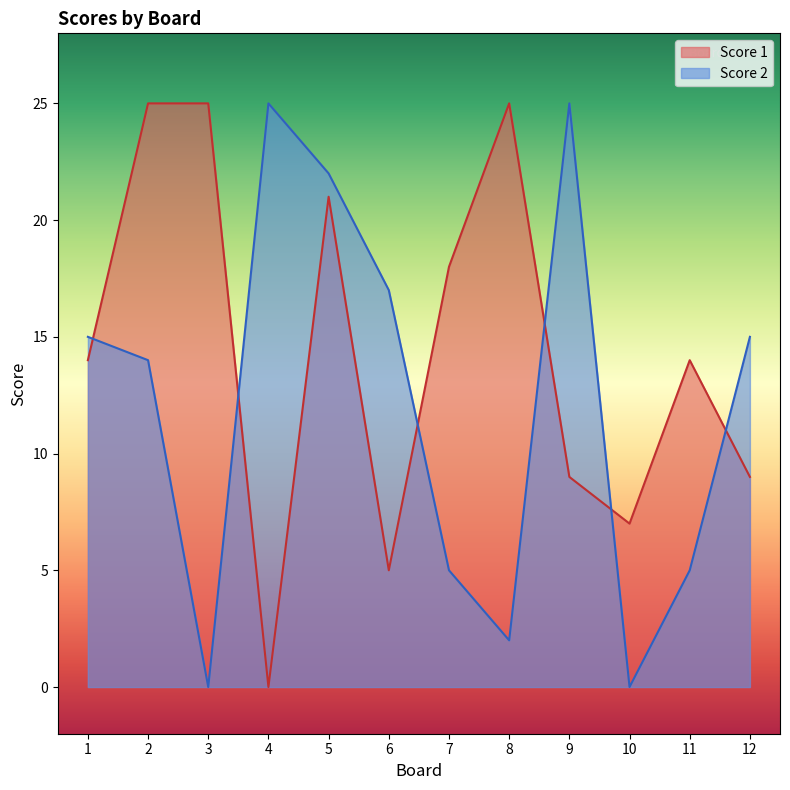

What is the difference between the maximum and minimum values in the Score 1 series?

25